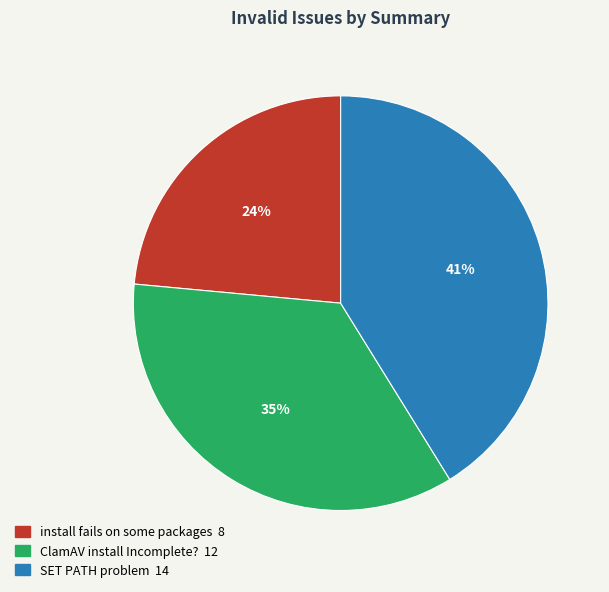

Does install fails on some packages represent more than half of the total?

No